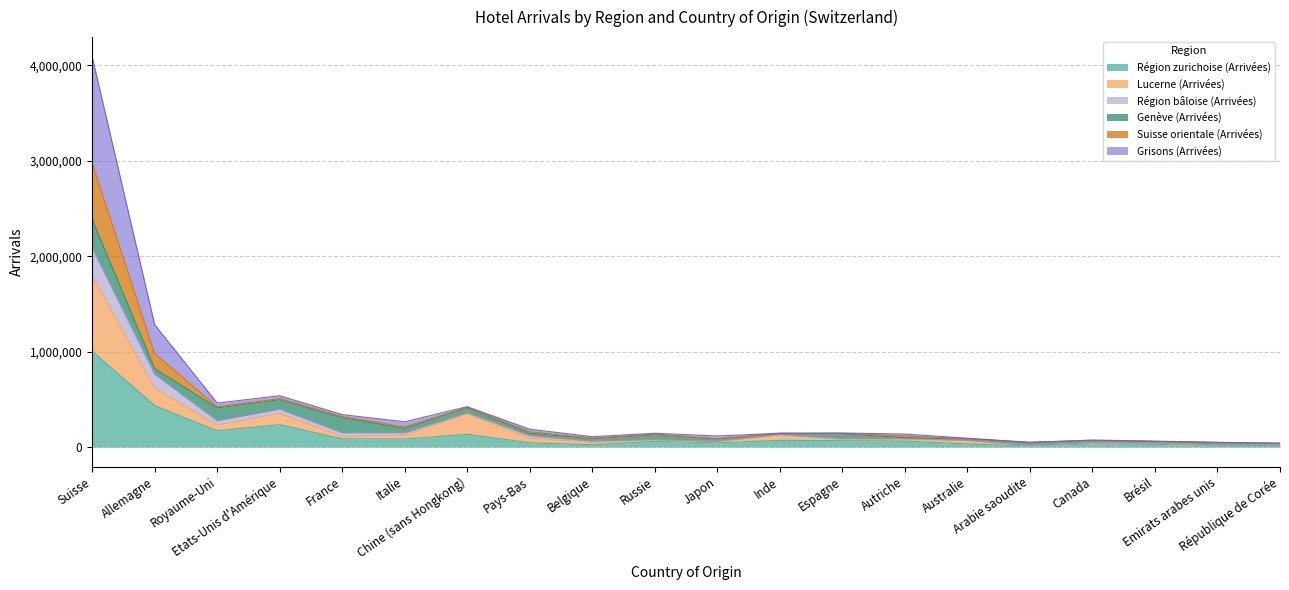

What is the maximum value for Région zurichoise (Arrivées)?

1003602